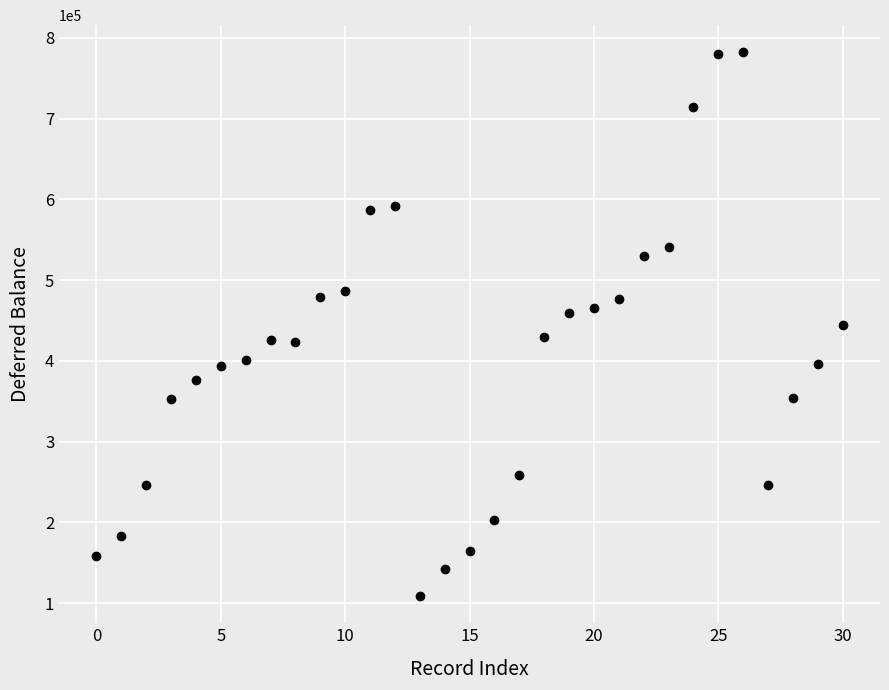

How many points are shown in the scatter plot?

31